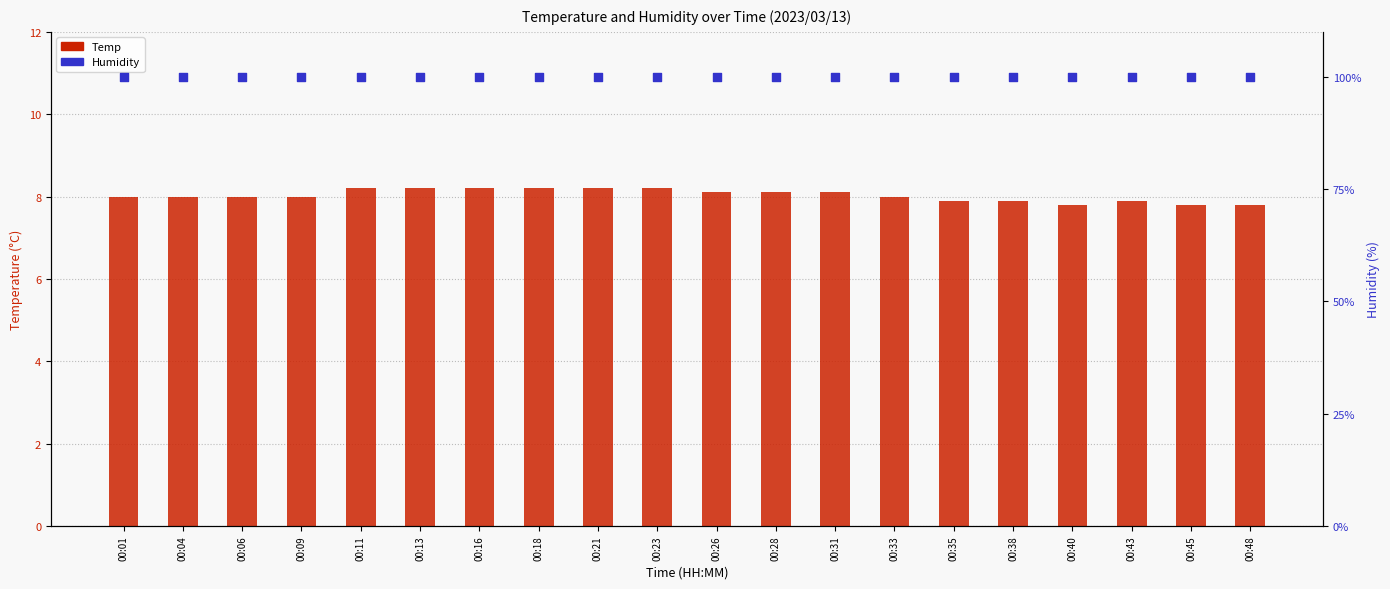

At how many categories does at least one series exceed 26?

20